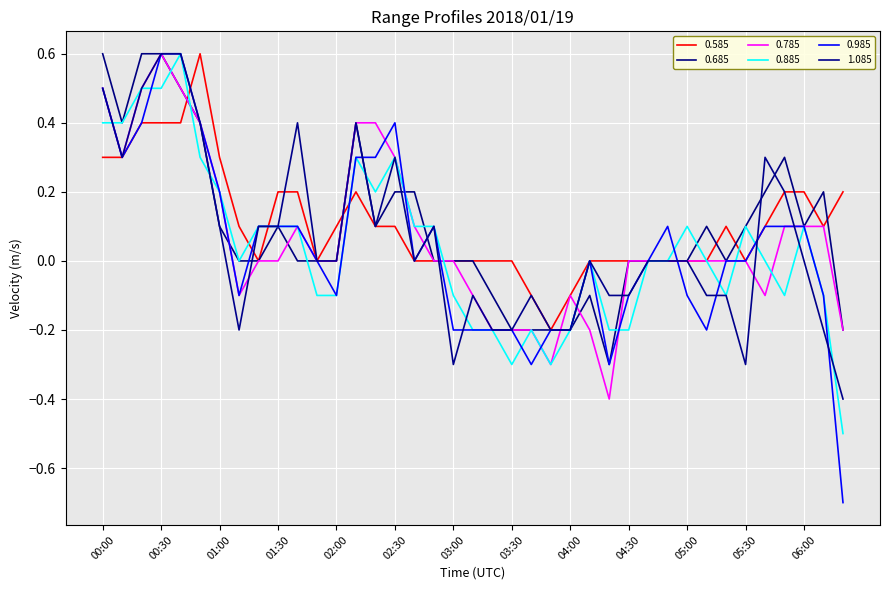

What is the greatest value displayed?

0.6